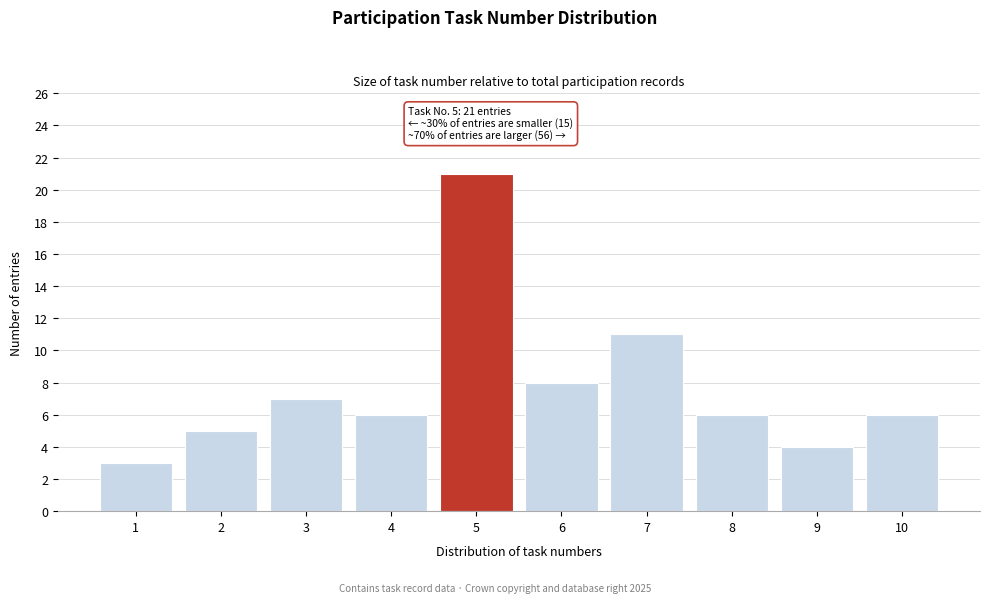

Reading right to left, extract all data points from this chart.

10=6	9=4	8=6	7=11	6=8	5=21	4=6	3=7	2=5	1=3